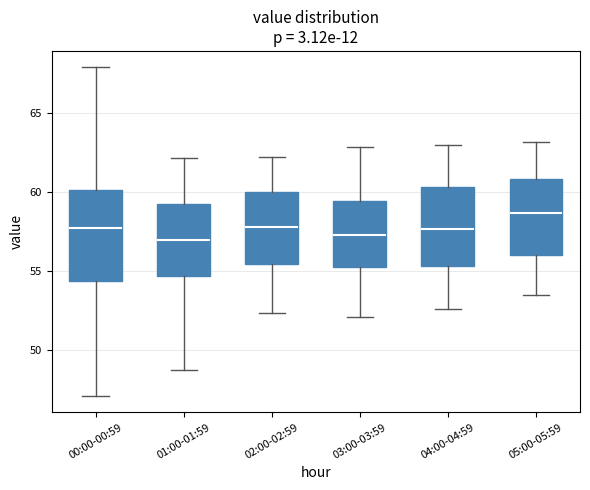

Reading left to right, read every box against the y-axis: the position of its median line, the range the box covers, and the ends of its whiskers. The values are not printed on the chart, so give them approximately, as read against the axis.

00:00-00:59: median 57.5, box 54.5 to 60.0, whiskers 47.0 to 68.0
01:00-01:59: median 57.0, box 54.5 to 59.0, whiskers 49.0 to 62.0
02:00-02:59: median 58.0, box 55.5 to 60.0, whiskers 52.5 to 62.0
03:00-03:59: median 57.5, box 55.0 to 59.5, whiskers 52.0 to 63.0
04:00-04:59: median 57.5, box 55.5 to 60.5, whiskers 52.5 to 63.0
05:00-05:59: median 58.5, box 56.0 to 61.0, whiskers 53.5 to 63.0